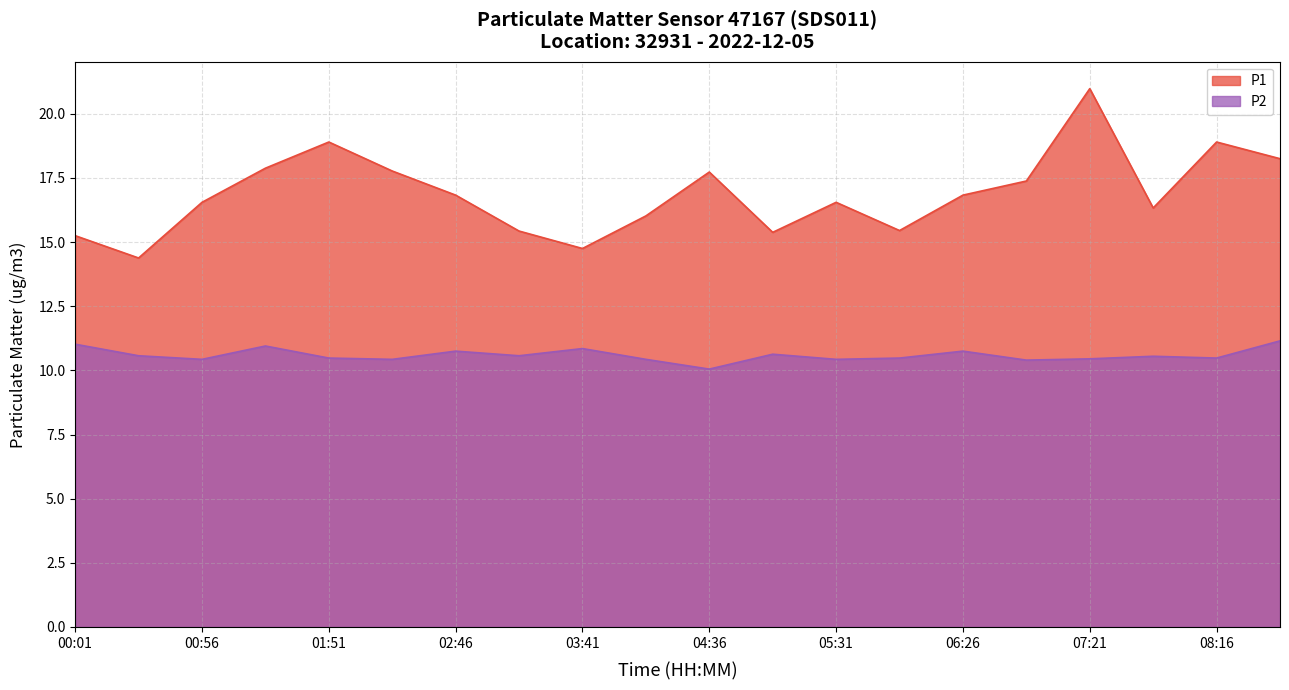

How many interior local valleys does the P1 series have?

5